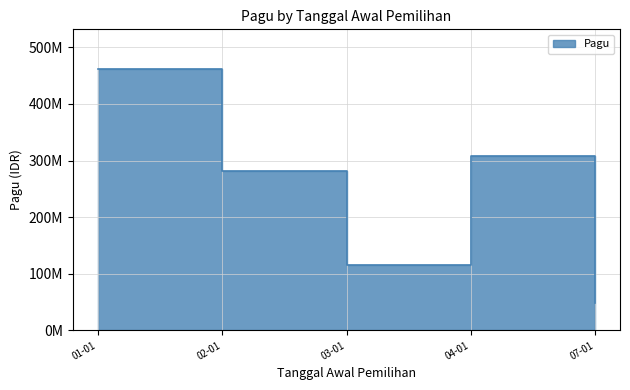

At which label is the value closest to 183163500?

2025-04-01